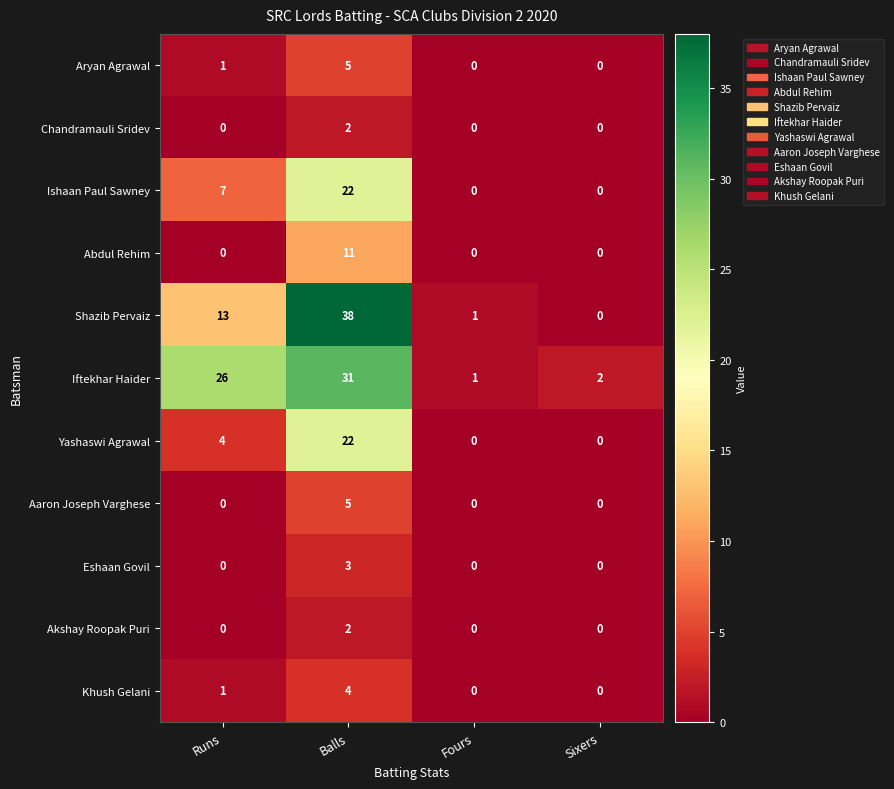

Rank the categories by Shazib Pervaiz value from lowest to highest.

Sixers, Fours, Runs, Balls